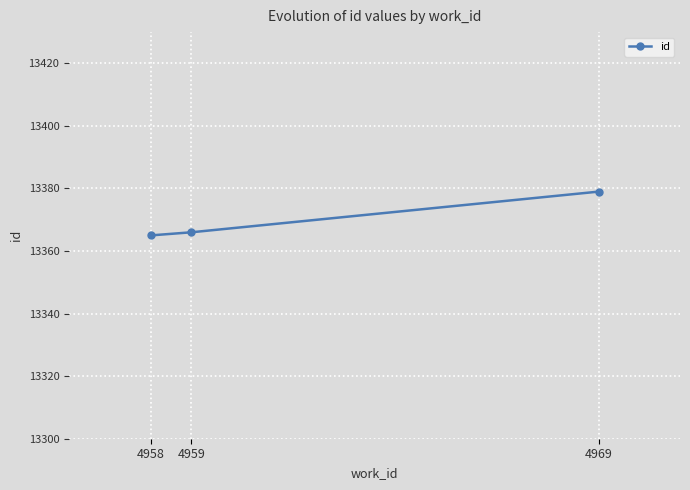

The value at 4969 is 5035. True or false?

False